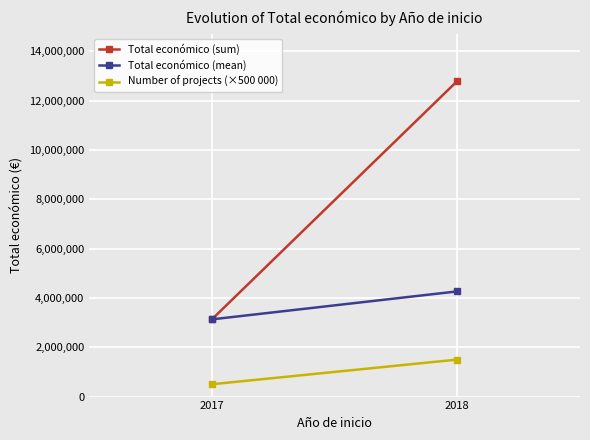

Which series has the largest total across all categories?

Total económico (sum)